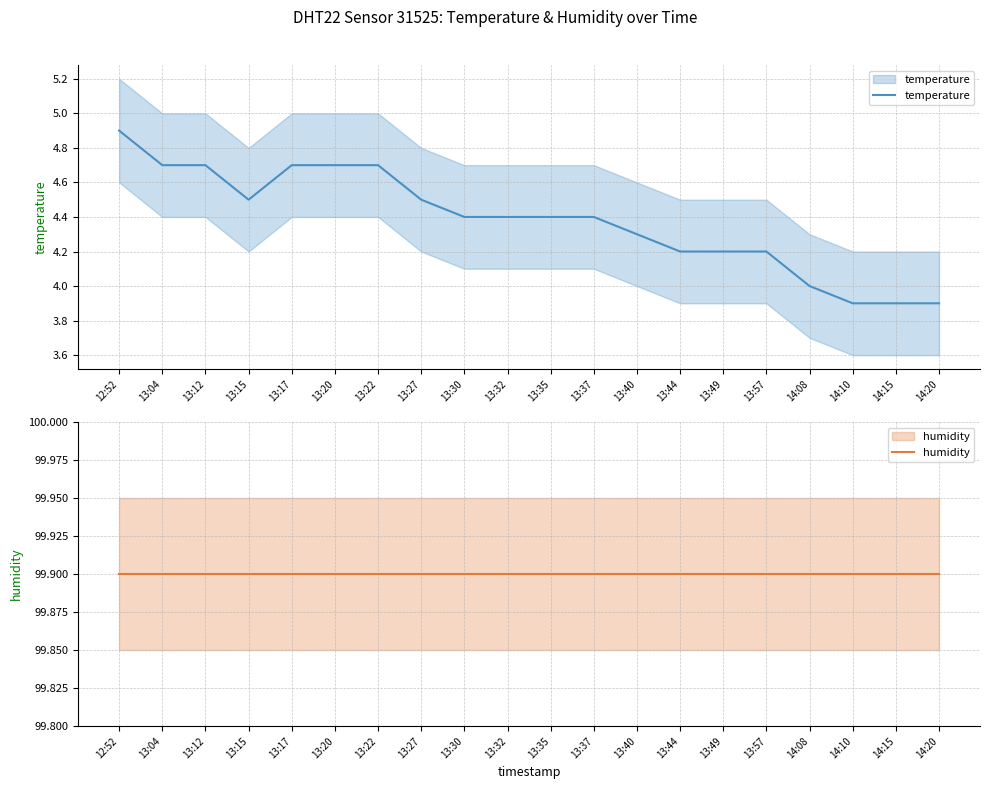

True or false: humidity and temperature cross at least once.

False